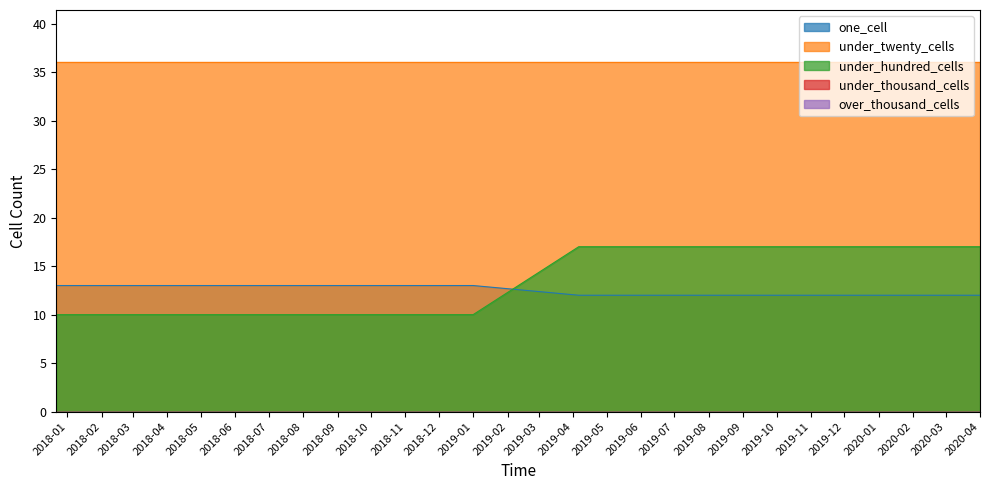

How many lines are shown in the chart?

5